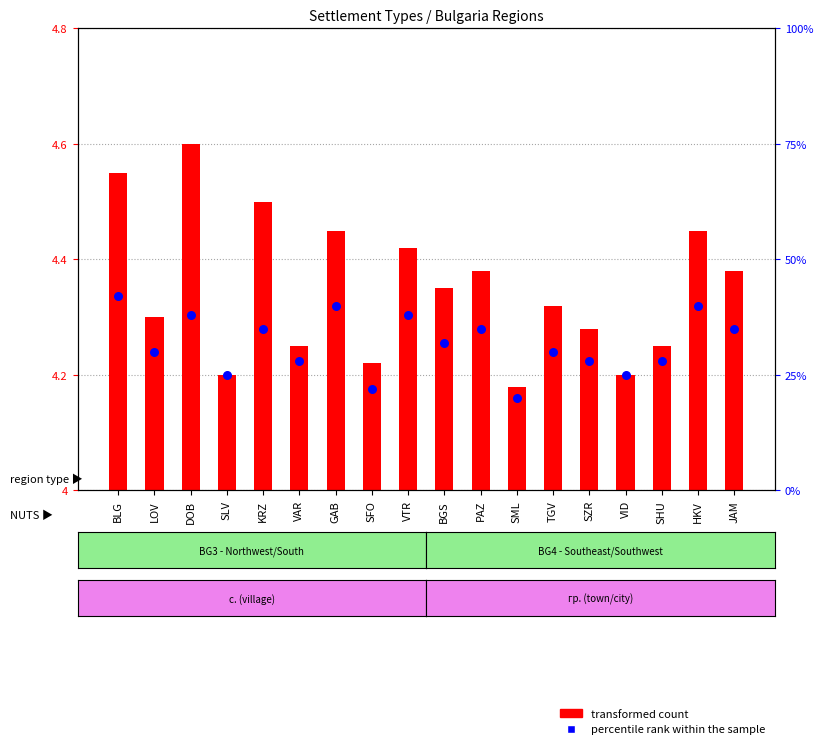

Approximately how many times larger is the value at VAR compared to SFO?

1.0